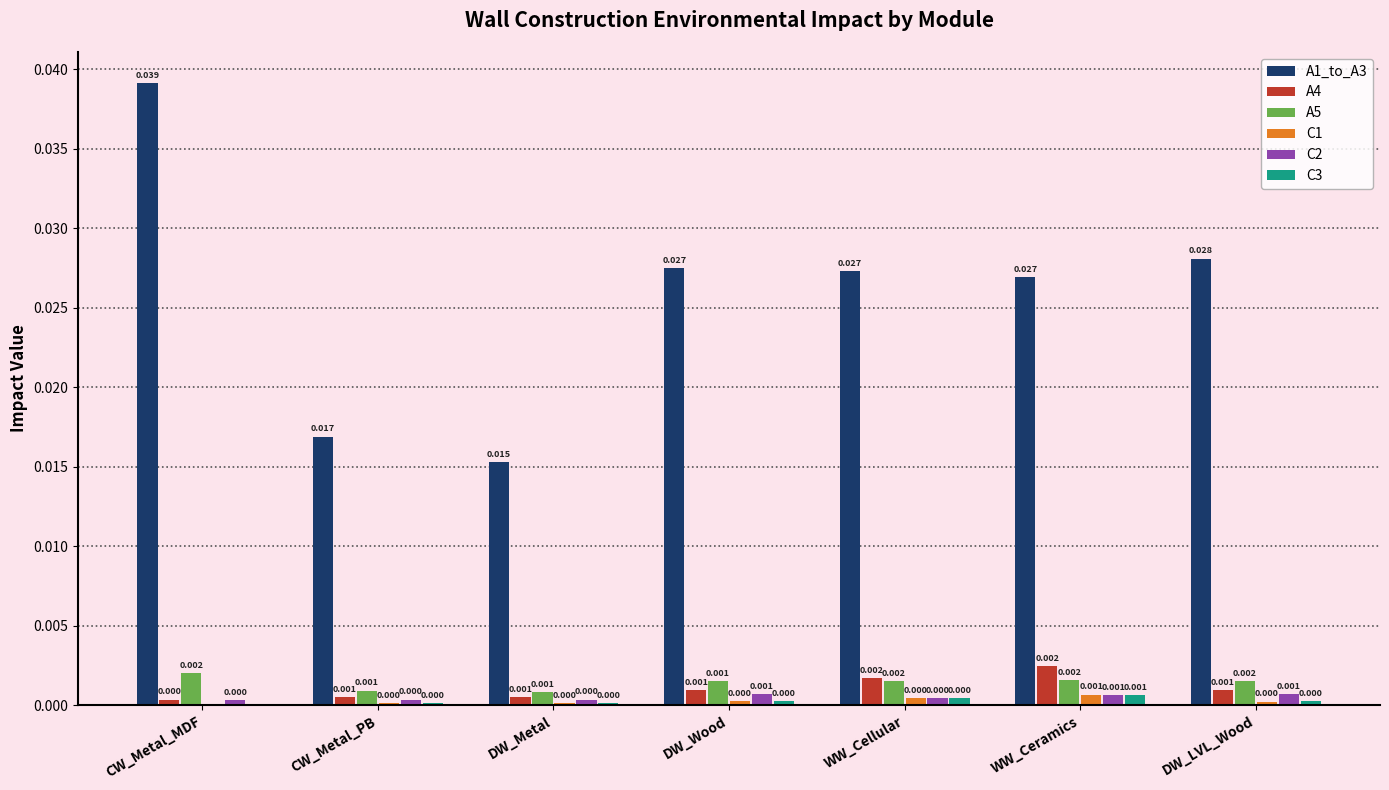

Which series changed the most between CW_Metal_MDF and WW_Cellular?

A1_to_A3